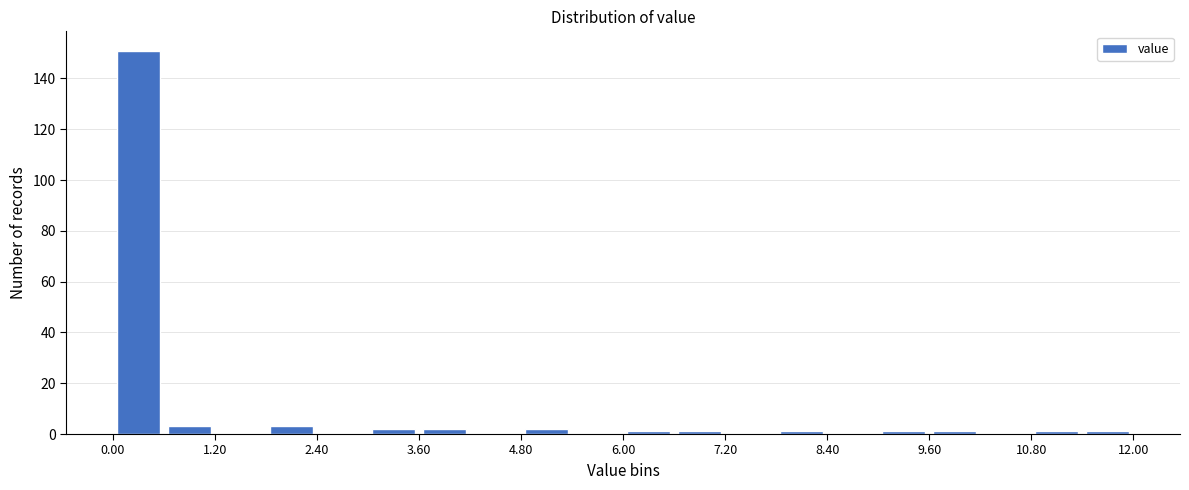

Around what value on the x-axis is the tallest bar? Give the approximate position of its centre, as read against the axis.

0.4